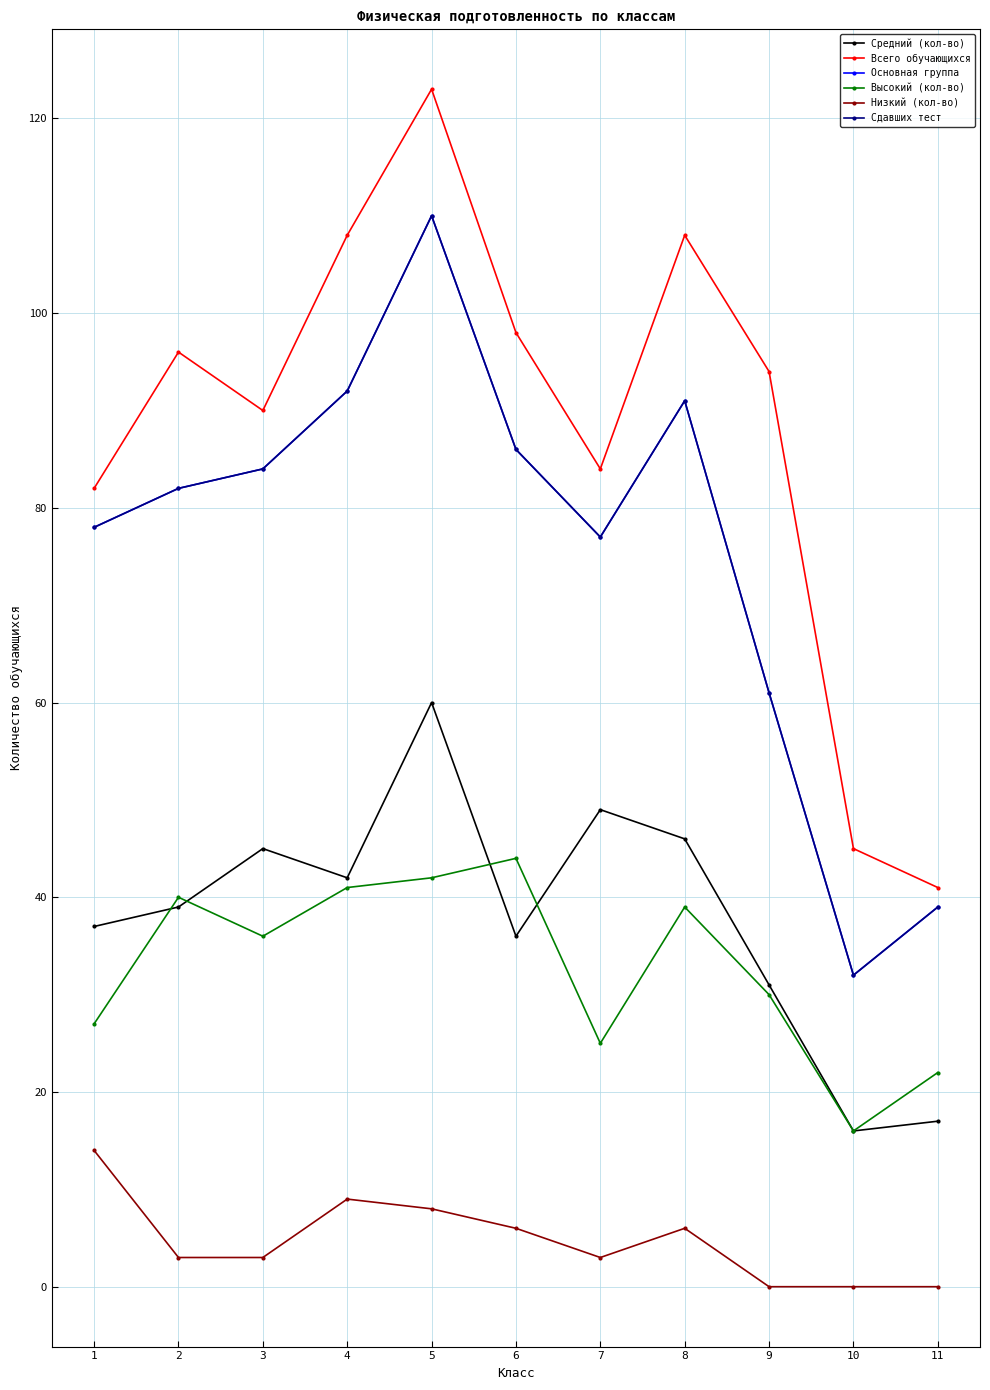

True or false: Основная группа has a value of 13 at 11.

False